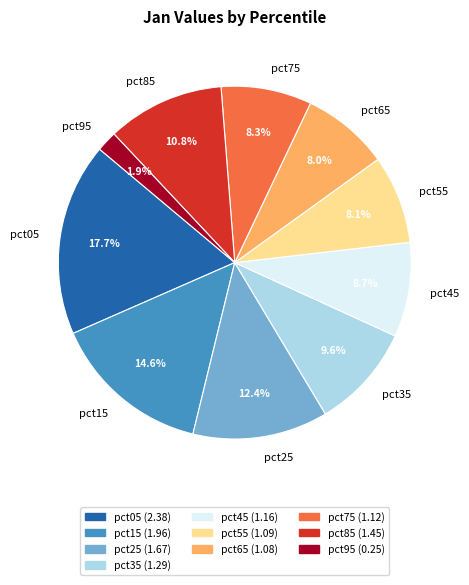

How many slices are in this pie chart?

10